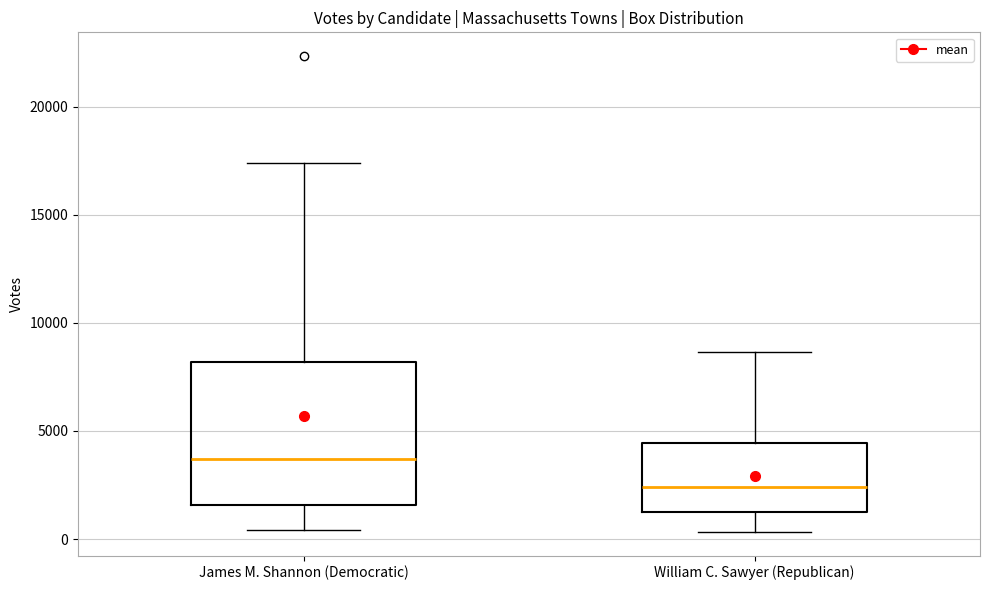

Reading left to right, read every box against the y-axis: the position of its median line, the range the box covers, and the ends of its whiskers. The values are not printed on the chart, so give them approximately, as read against the axis.

James M. Shannon (Democratic): median 3500, box 1500 to 8000, whiskers 500 to 17500
William C. Sawyer (Republican): median 2500, box 1500 to 4500, whiskers 500 to 8500